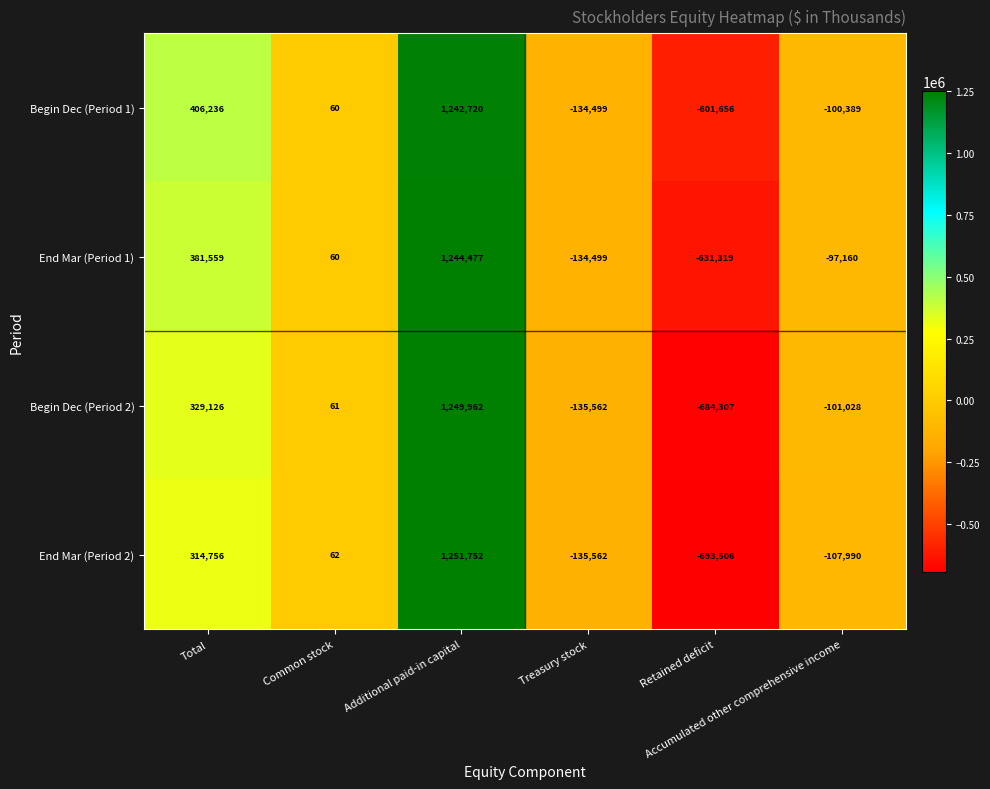

List the series in order of their overall mean, highest first.

Begin Dec (Period 1), End Mar (Period 1), Begin Dec (Period 2), End Mar (Period 2)